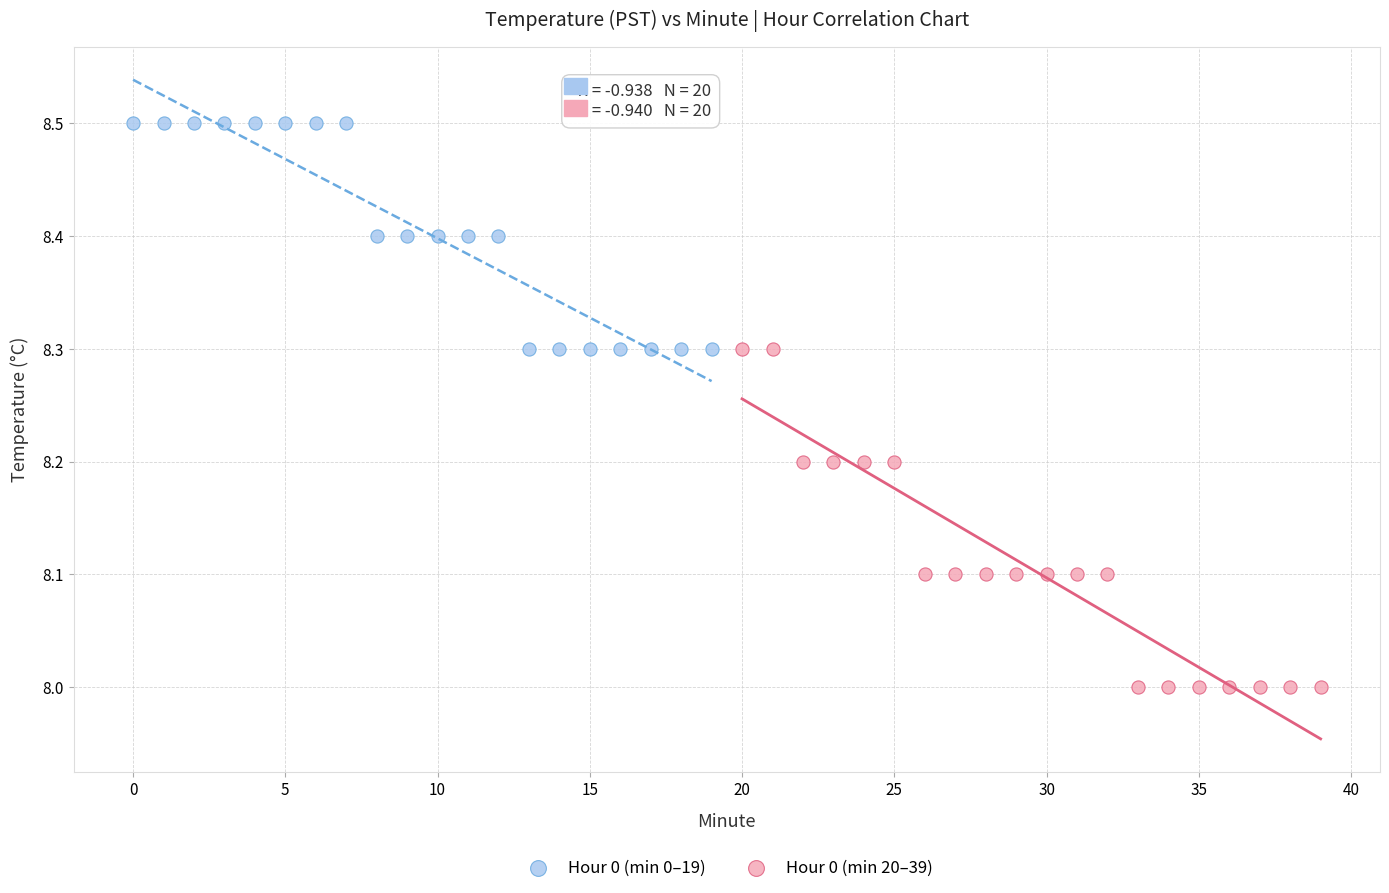

Which series reaches the maximum Y coordinate?

Hour 0 (min 0–19)